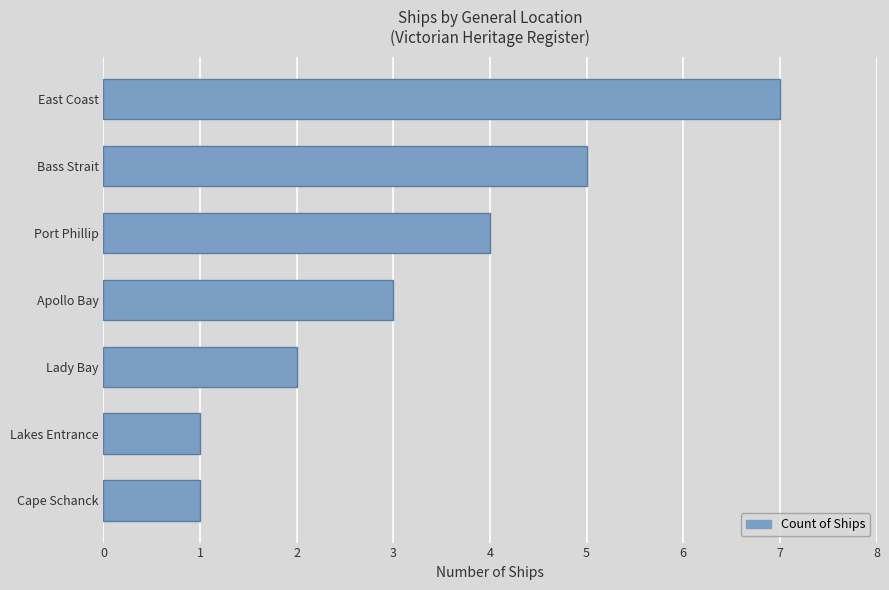

What is the sum of all values?

23